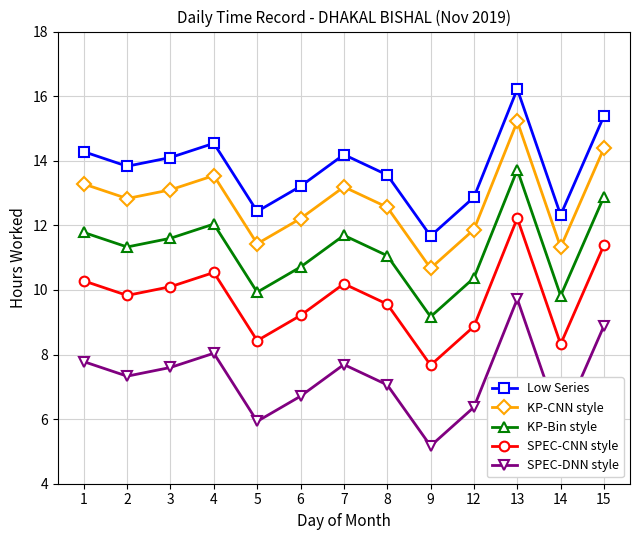

What is the difference between the highest and lowest values at 7?

6.5